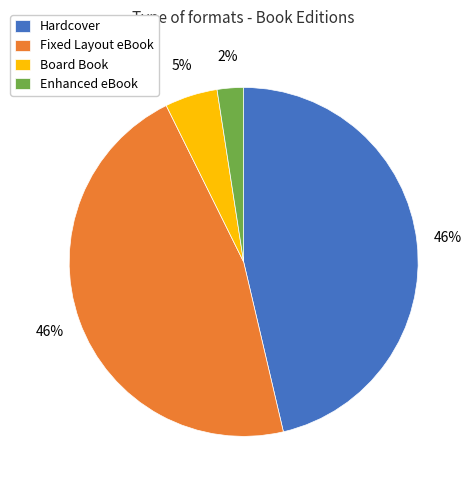

What percentage is the Enhanced eBook slice, to the nearest percent?

2%